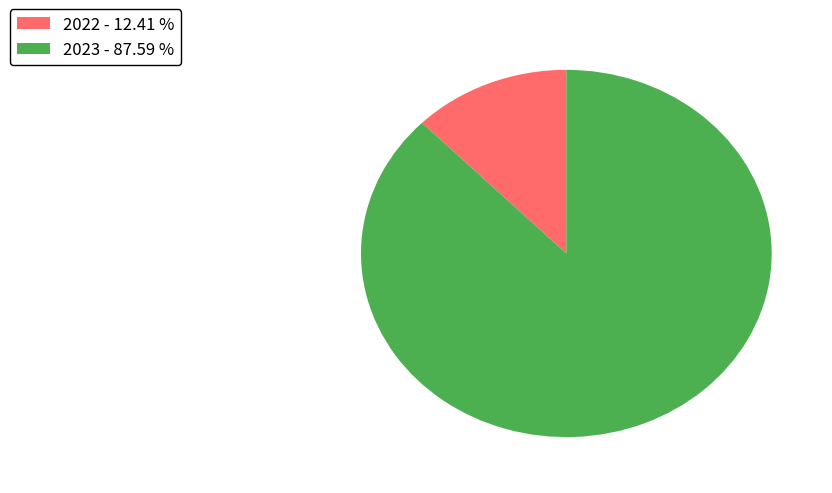

Between 2023 and 2022, which is larger?

2023